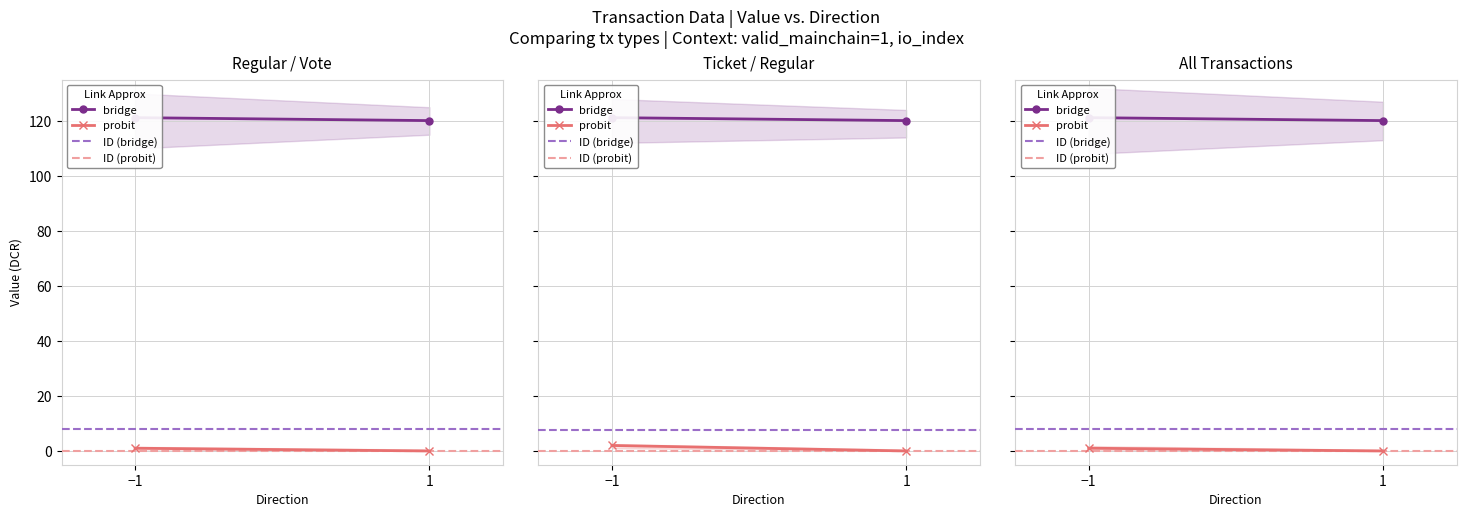

At which category does the chart reach its minimum across all series?

1